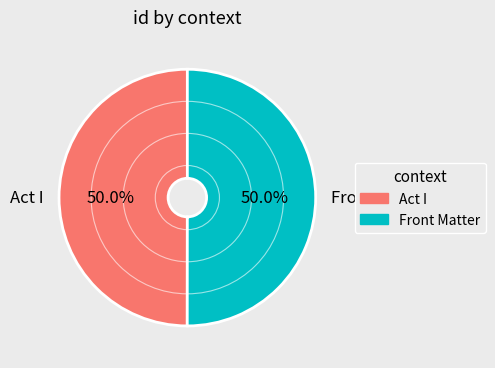

Do Front Matter and Act I together represent more than half of the pie?

Yes